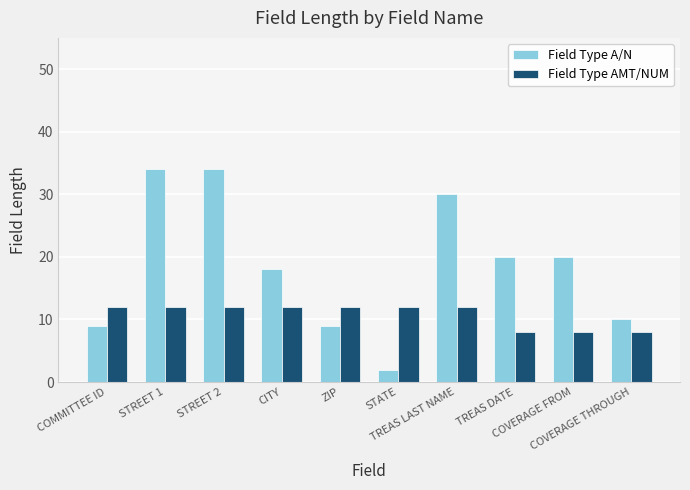

What is the highest value of the Field Type A/N series?

34